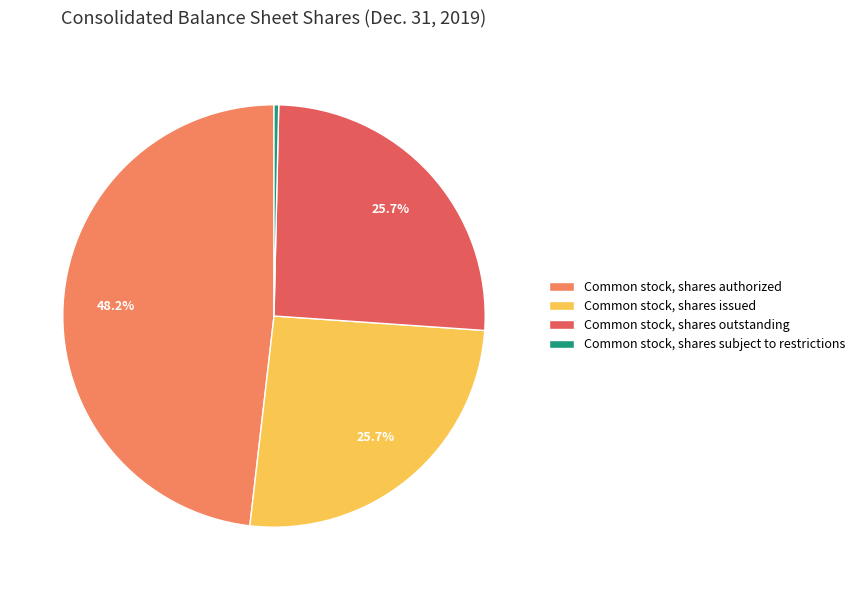

Approximately how many times larger is the value at Common stock, shares outstanding compared to Common stock, shares issued?

1.0